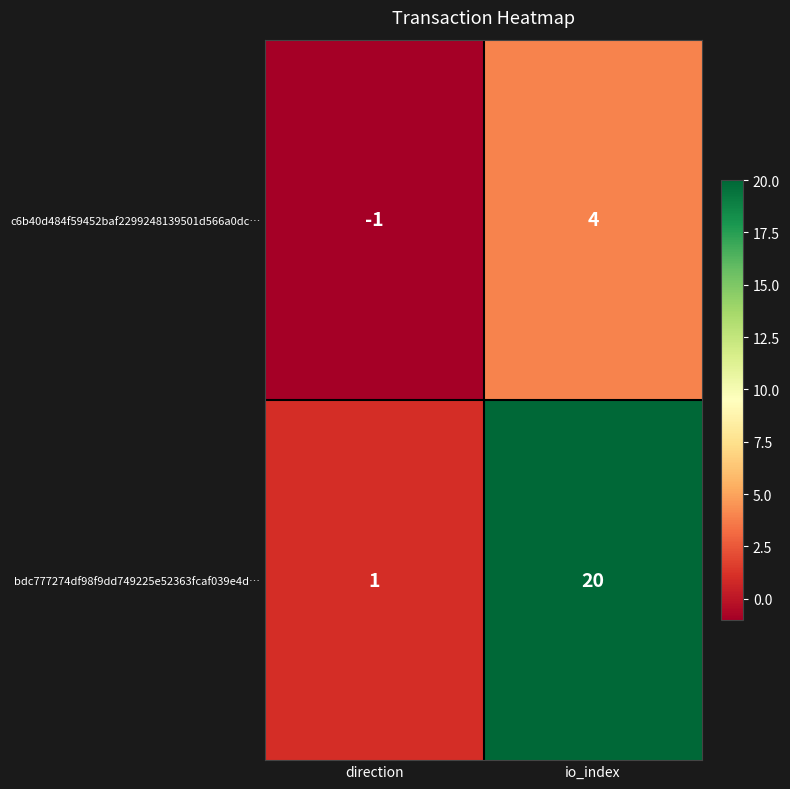

At which category is the sum across all series the highest?

io_index